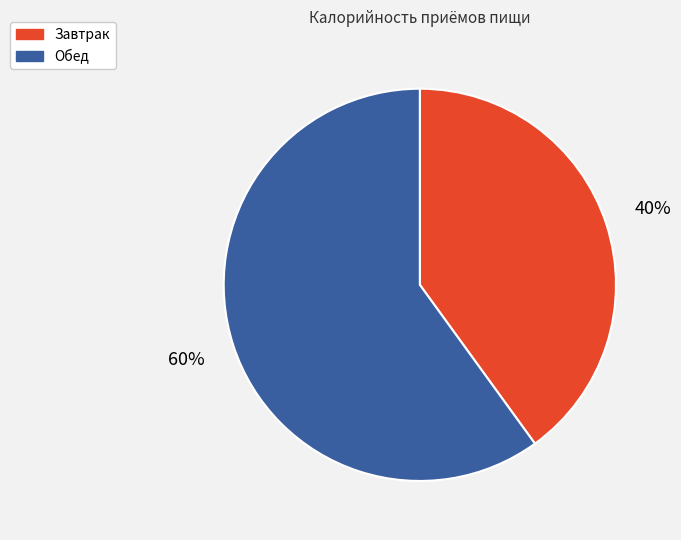

Between Завтрак and Обед, which is larger?

Обед